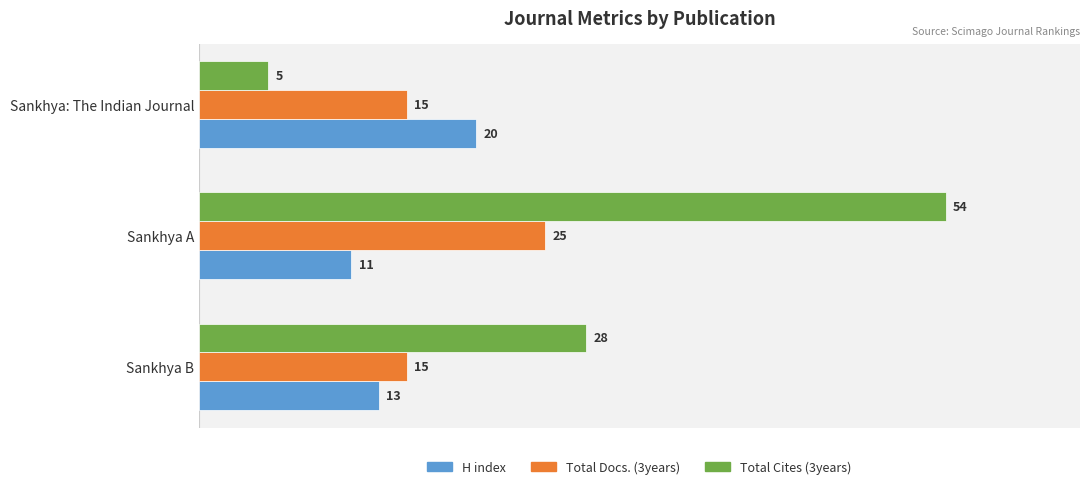

Which series has the largest total across all categories?

Total Cites (3years)